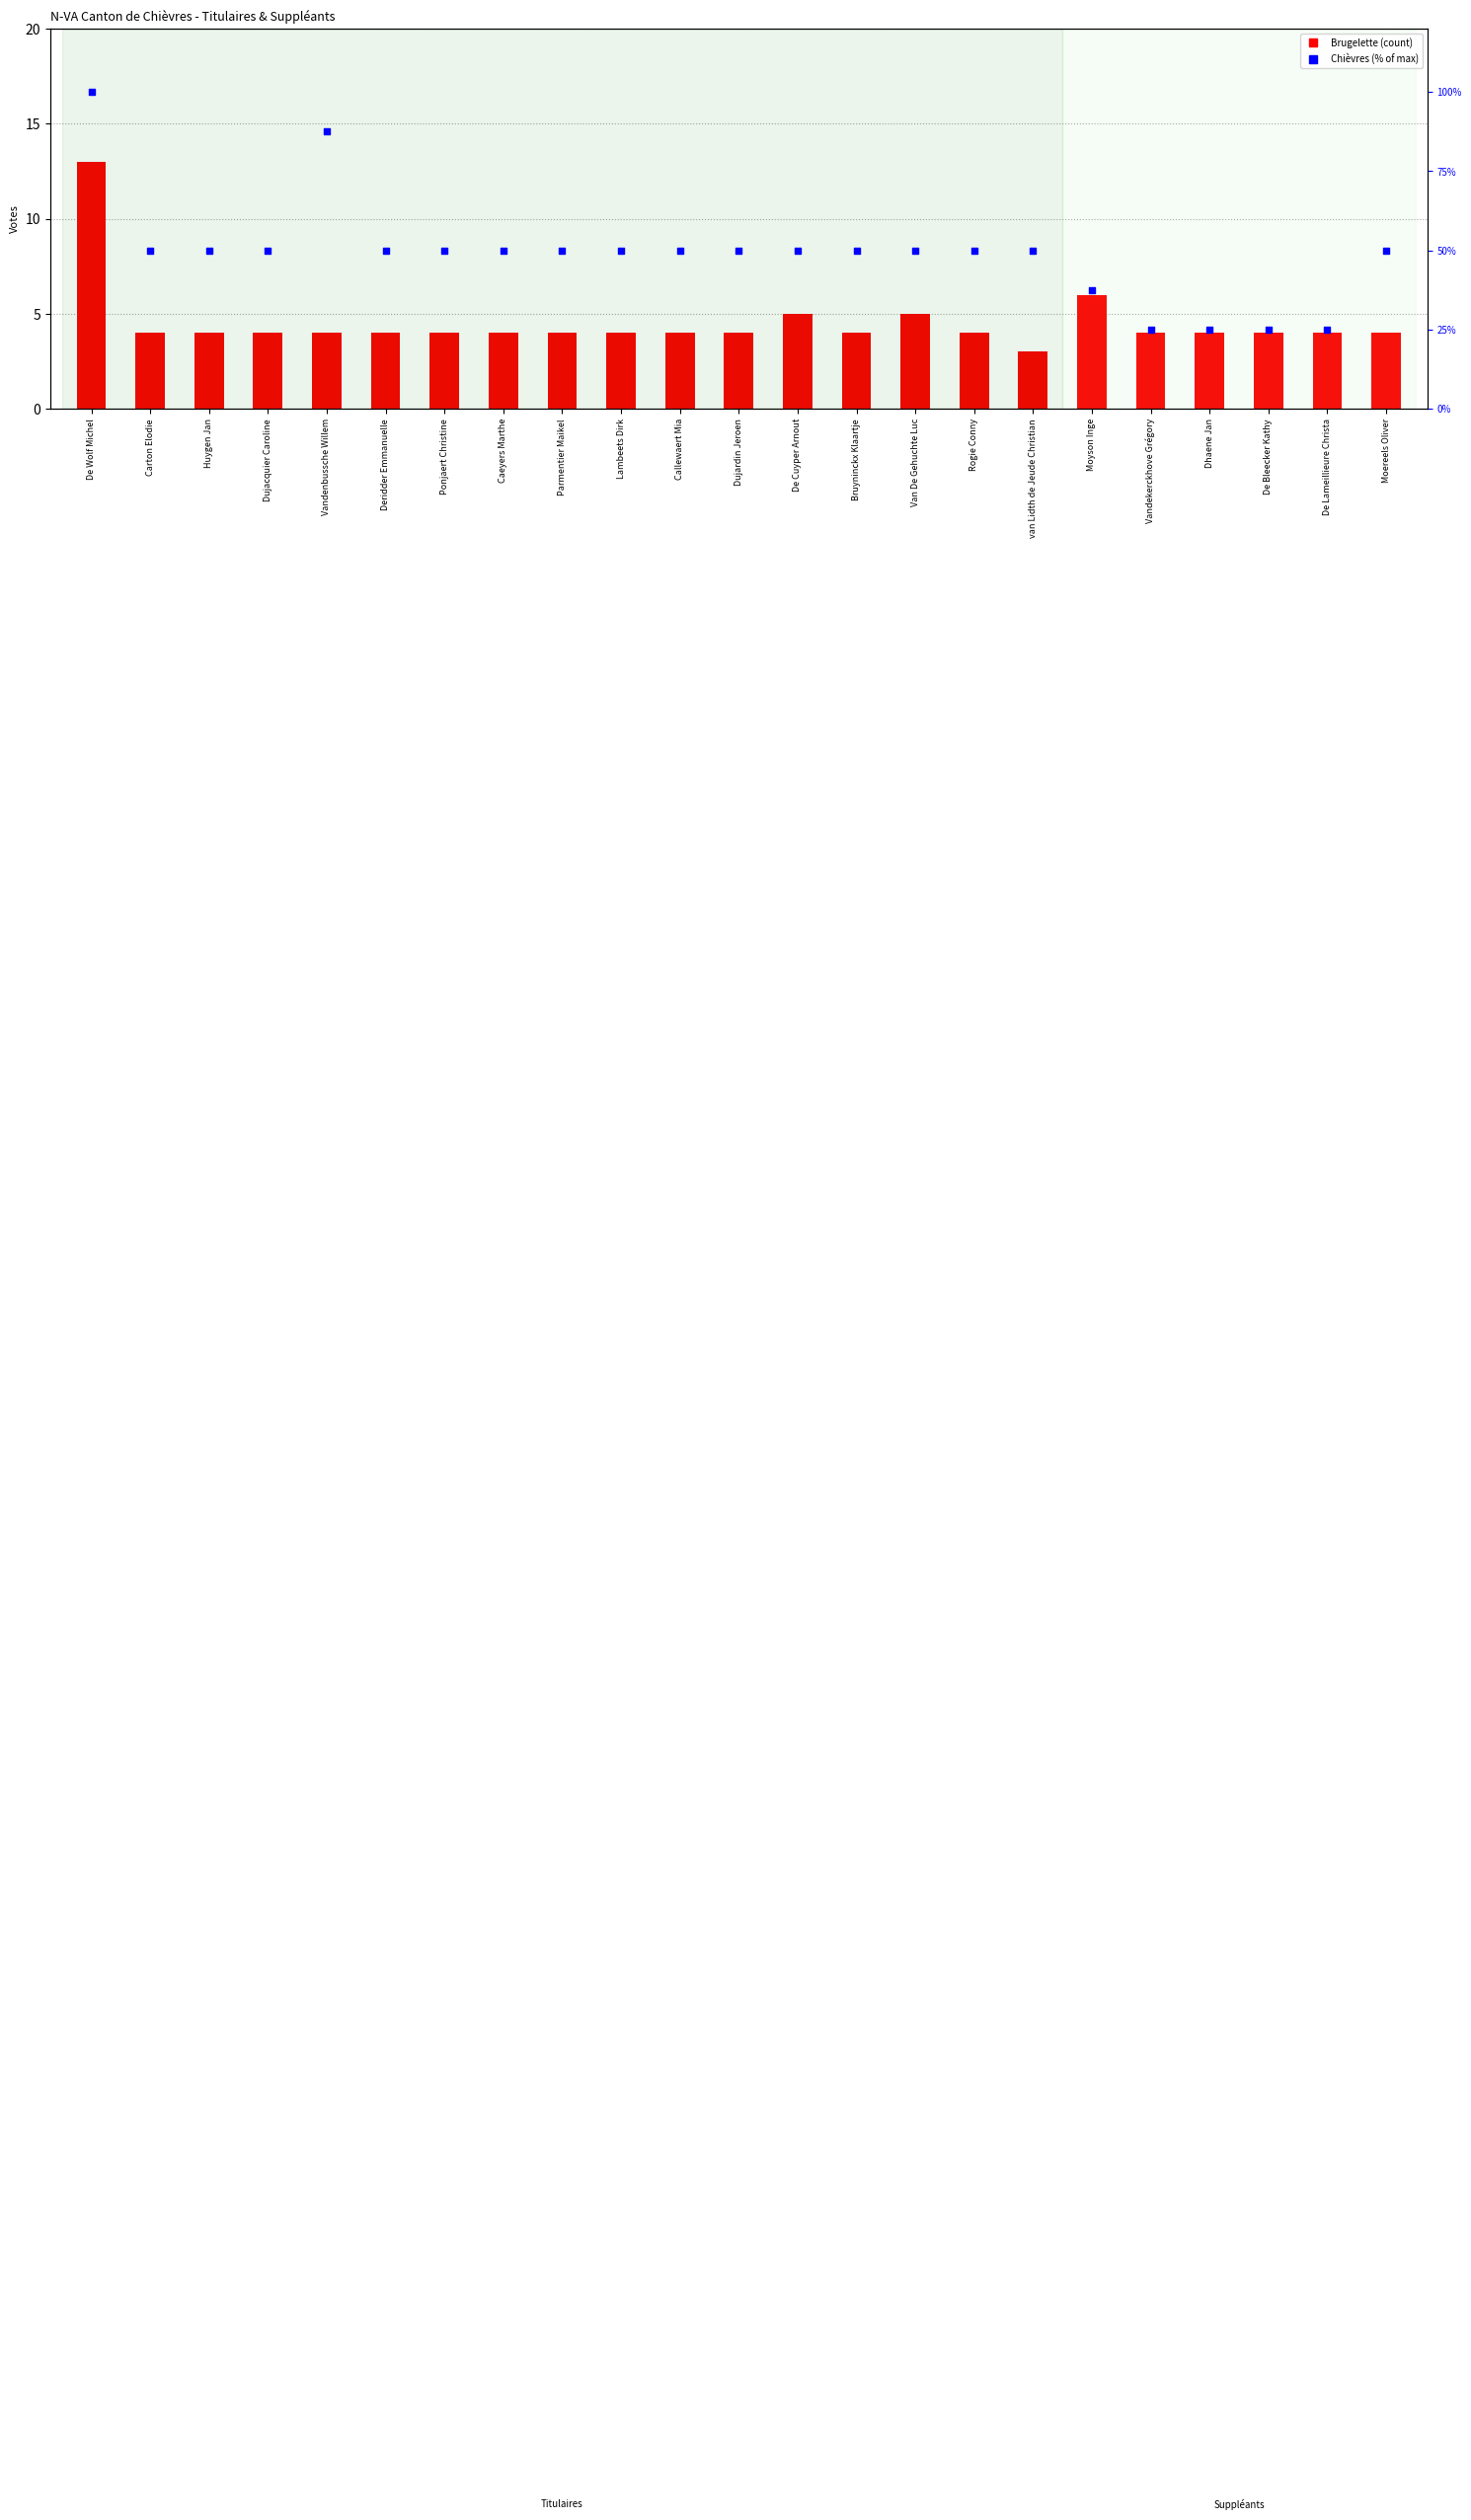

Which series contains the lowest Y value?

Brugelette